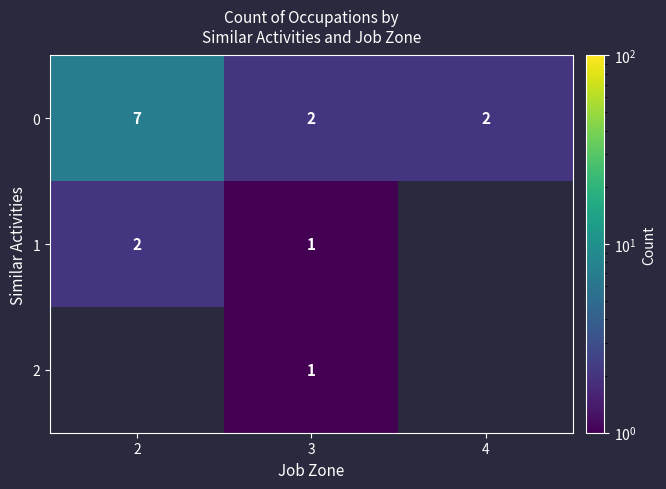

How many data points does each series have?

3